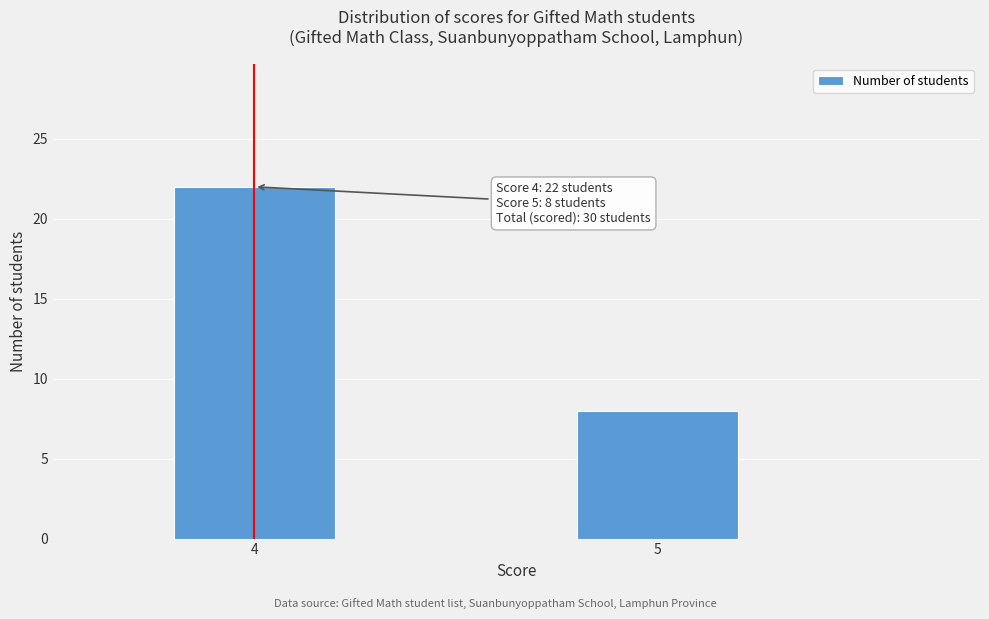

Reading left to right, extract all data points from this chart.

22	8